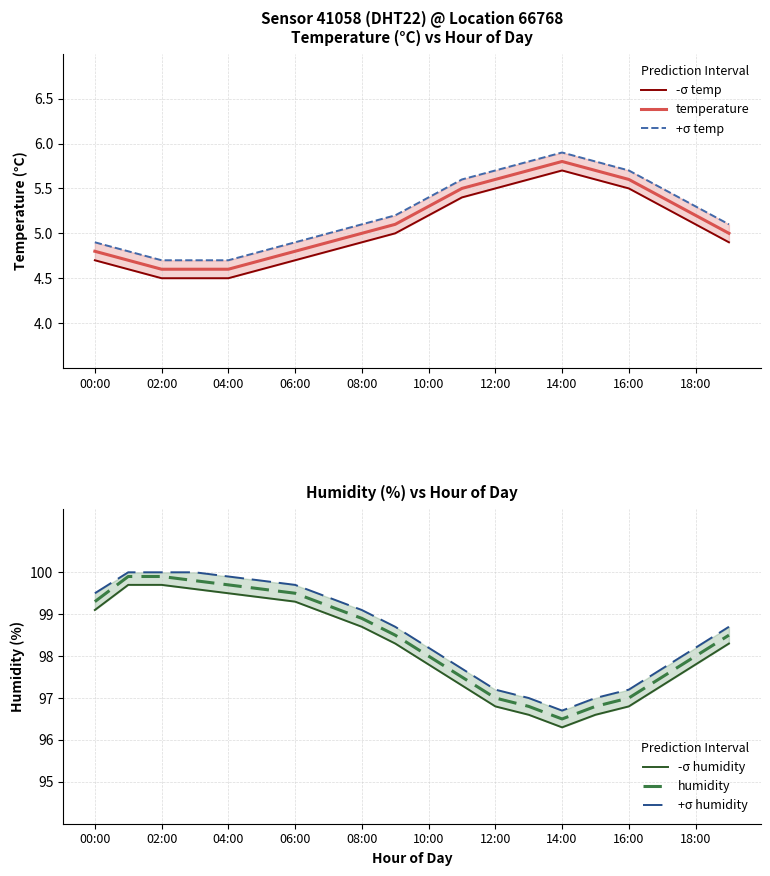

What is the difference between the second highest and minimum values in the -σ humidity series?

3.4